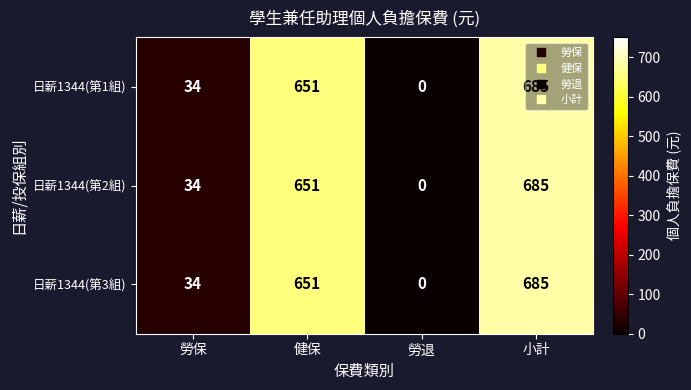

Is it true that 日薪1344(第1組) equals 57 at 勞保?

False